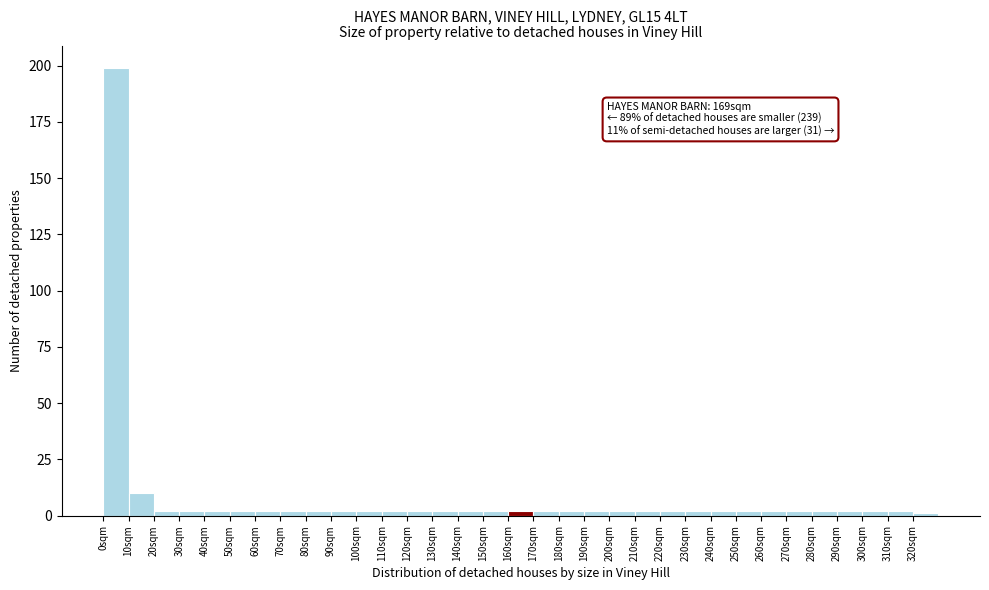

Over which range of the x-axis is the bar tallest?

0 to 10